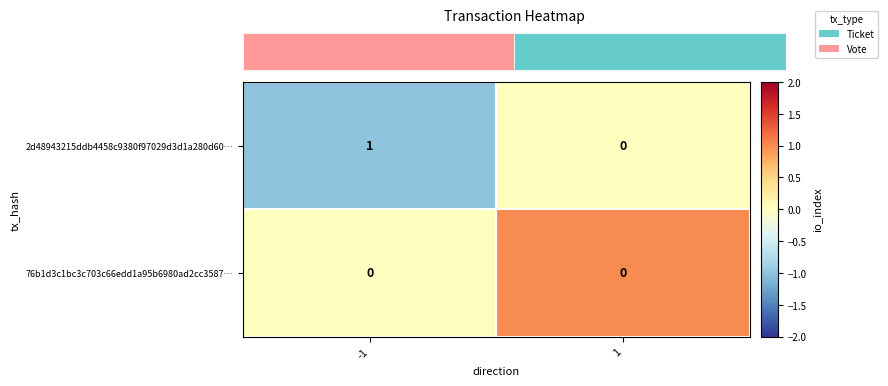

True or false: 76b1d3c1bc3c703c66edd1a95b6980ad2cc3587… has a value of 0 at 1.

True